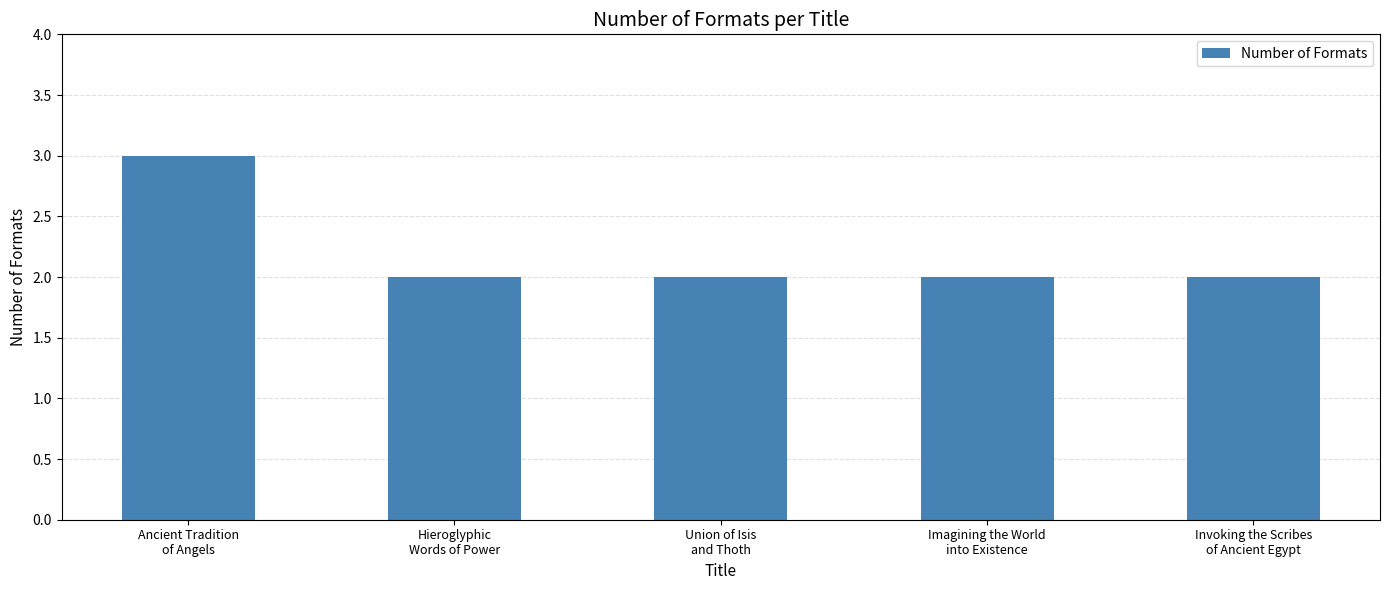

What is the smallest value displayed?

2